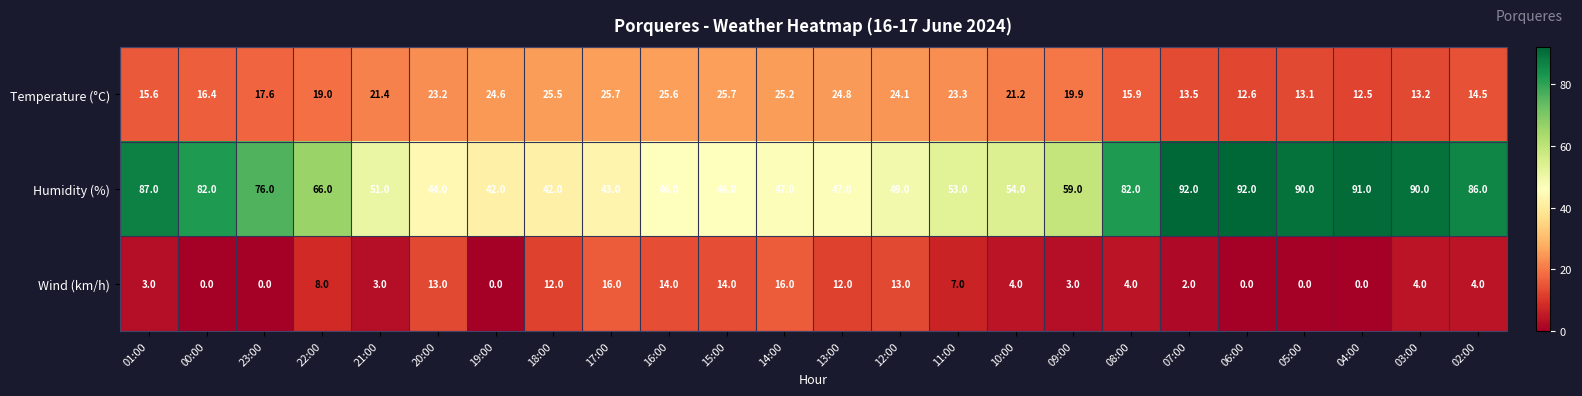

At 03:00, list the series in order from largest to smallest.

Humidity (%), Temperature (°C), Wind (km/h)